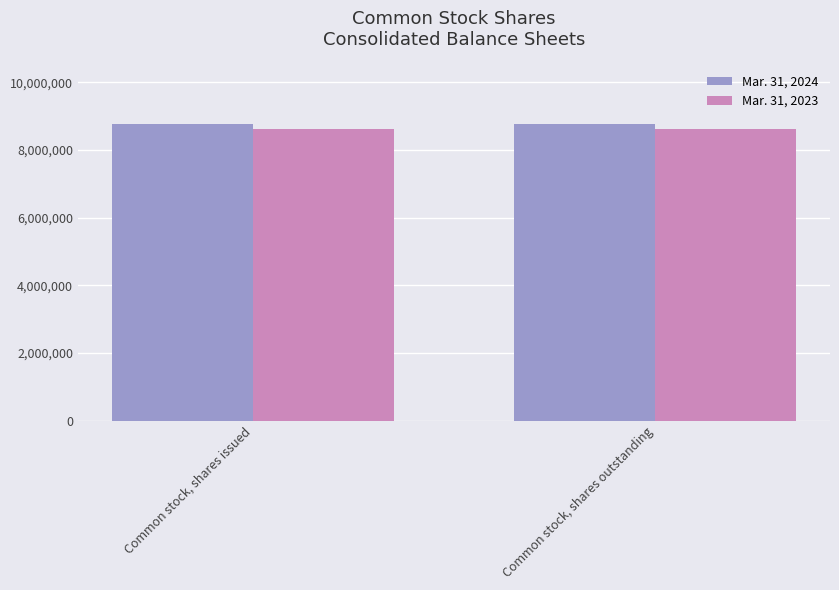

What is the greatest value displayed?

8777432